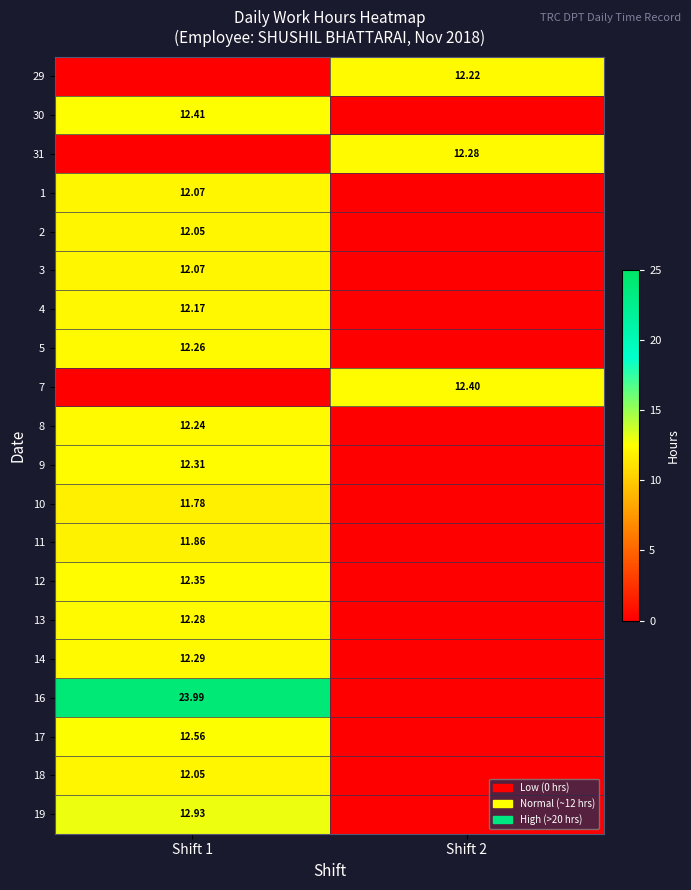

At which label does 5 first exceed 12?

Shift 1